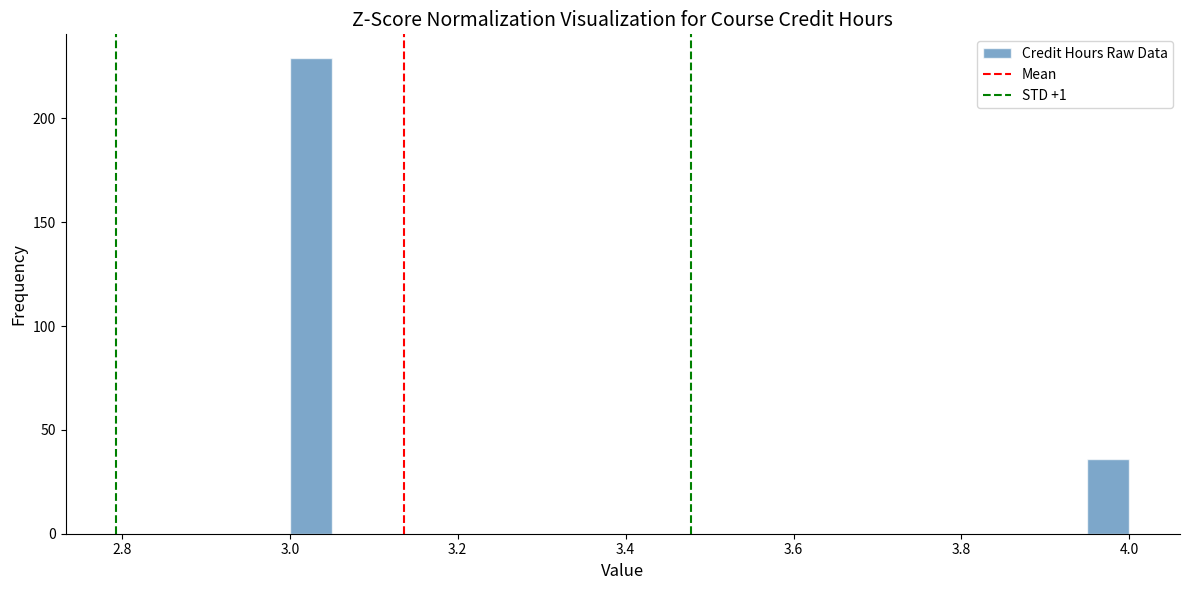

Around what value on the x-axis is the tallest bar? Give the approximate position of its centre, as read against the axis.

3.02